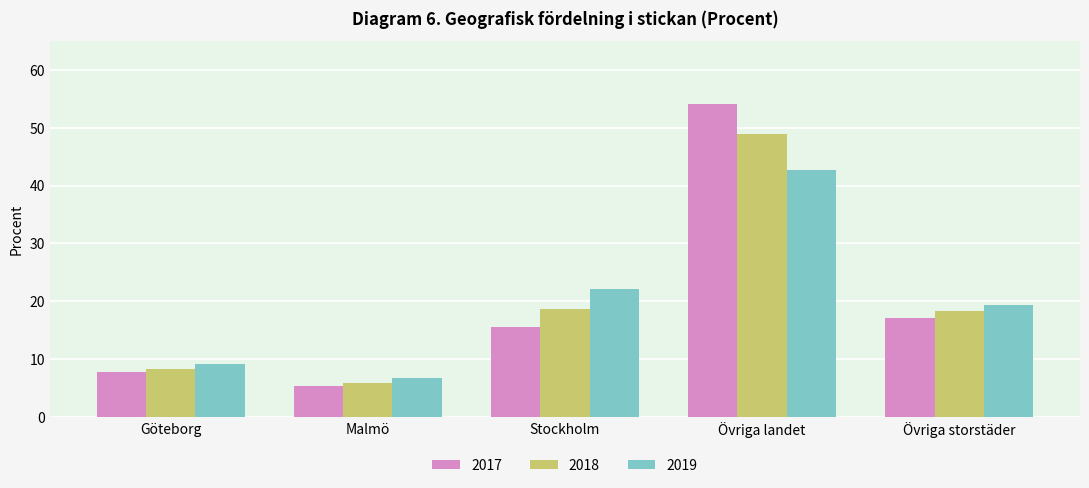

What value does the 2018 series have at Göteborg?

8.4